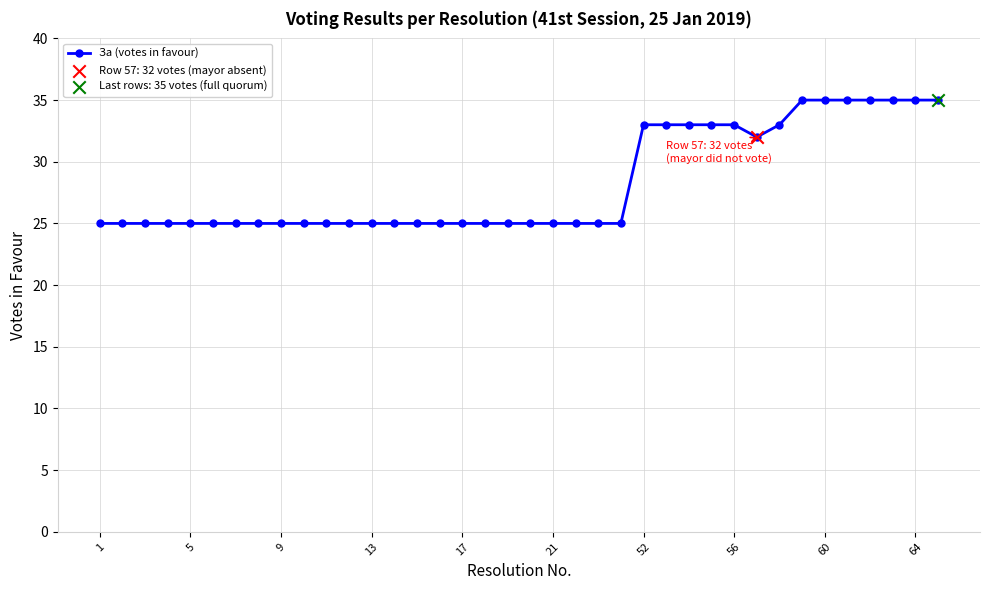

What is the value of the 9th point from the left?

25